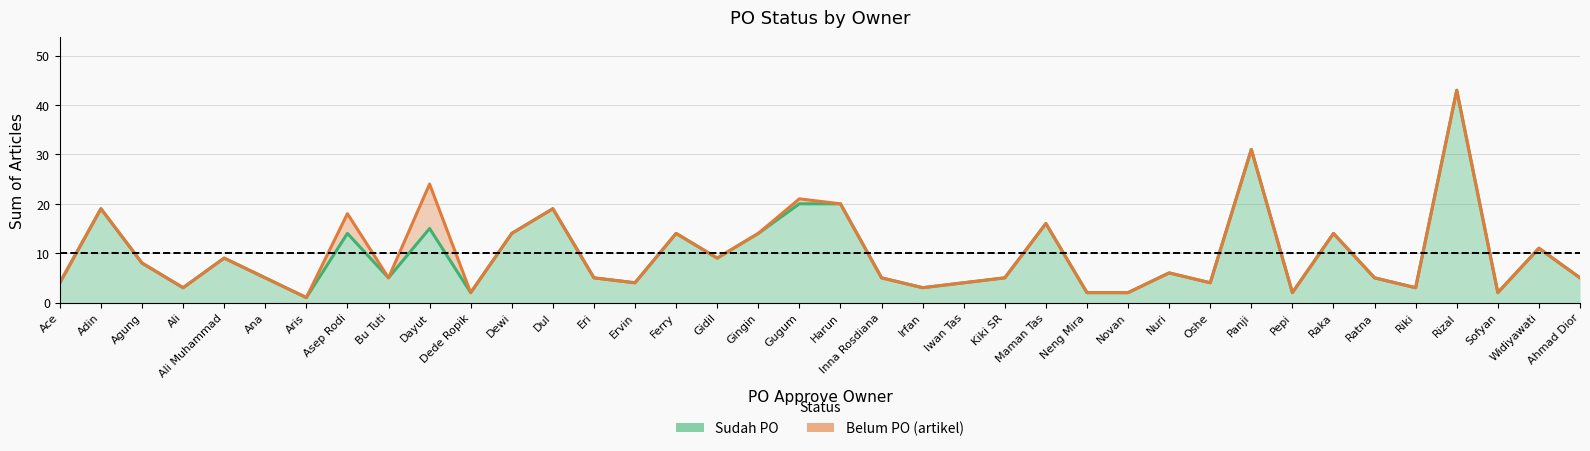

How many values in the Belum PO (artikel) series exceed 5?

18